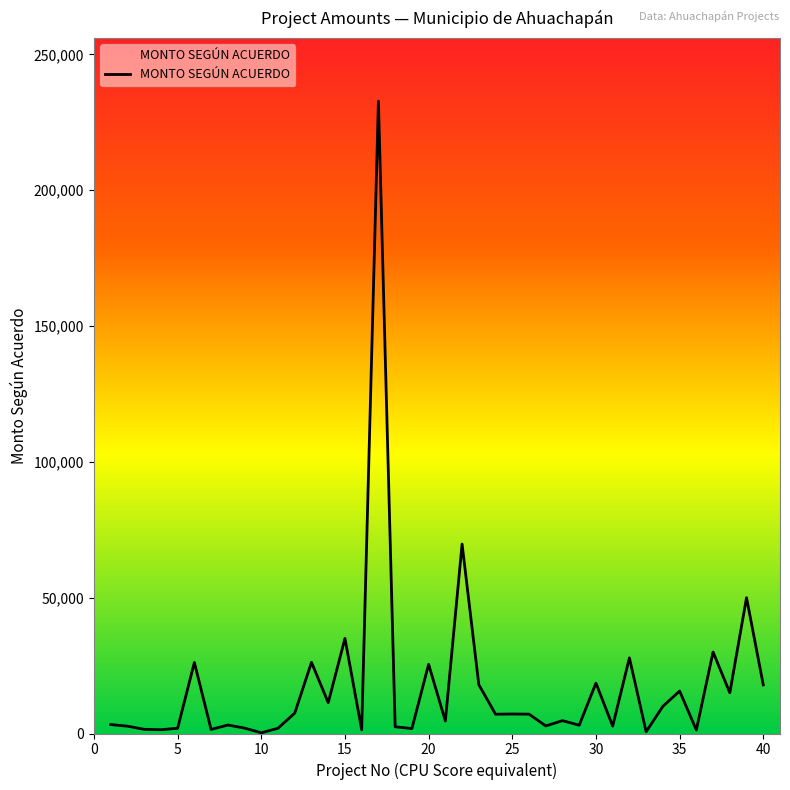

What is the maximum value shown in the chart?

232780.0